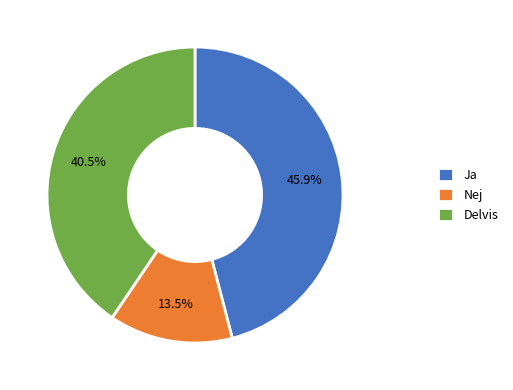

What percentage do Delvis and Ja together represent?

86.5%